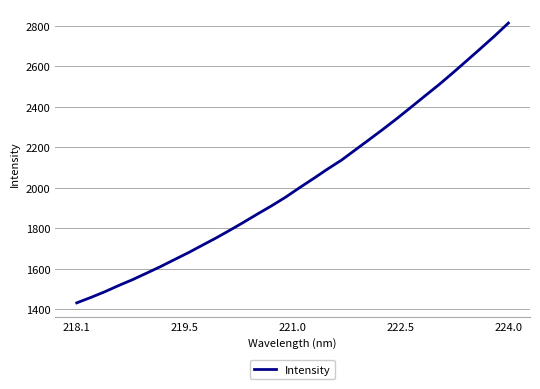

True or false: there are more than 2 points higher than both neighbors.

False